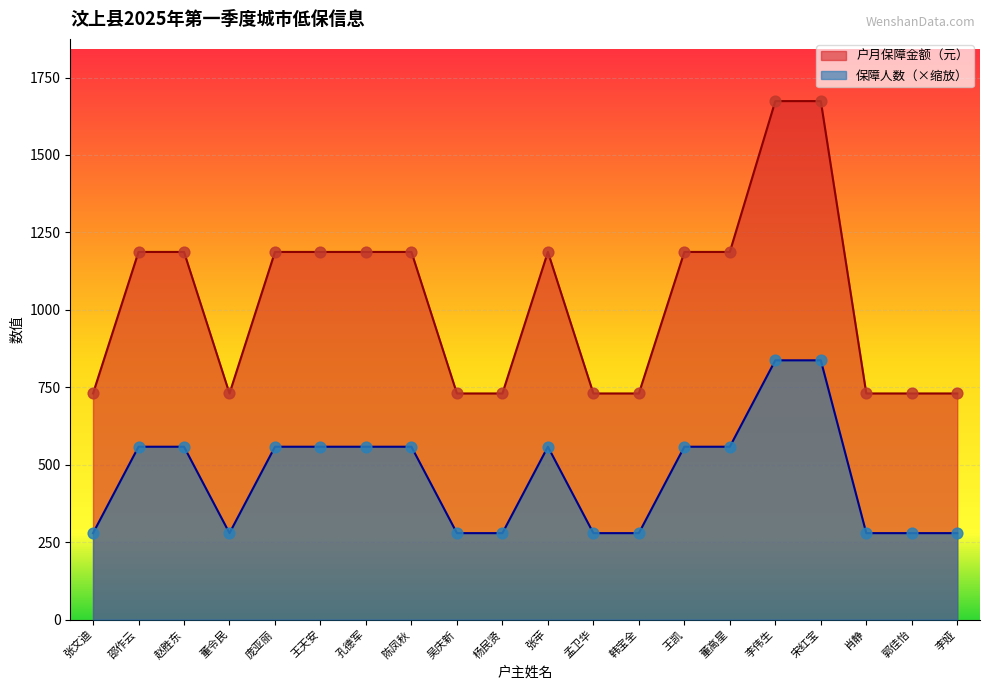

Which series has the widest spread of Y values?

户月保障金额（元）